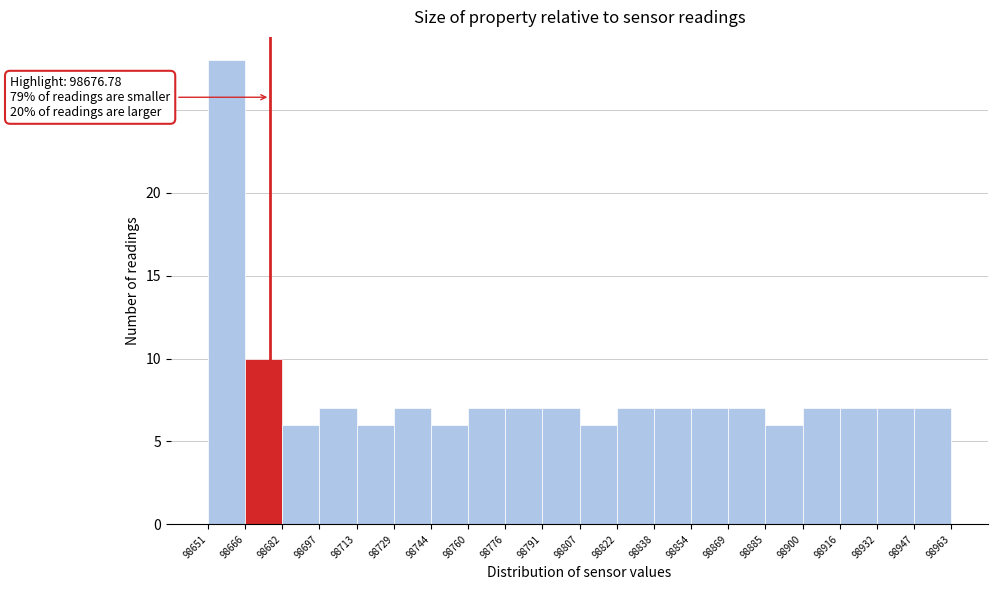

Which range on the x-axis has the tallest bar?

98651 to 98666